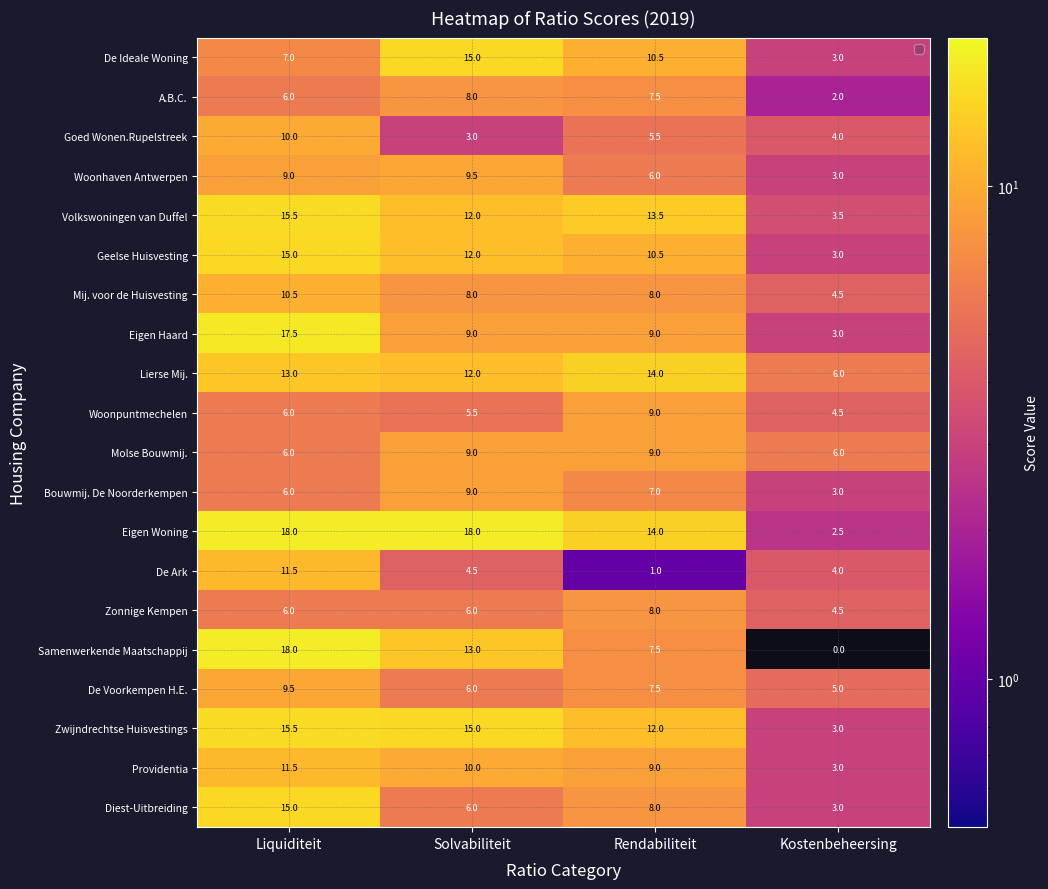

Which label corresponds to the smallest value in the chart?

Kostenbeheersing